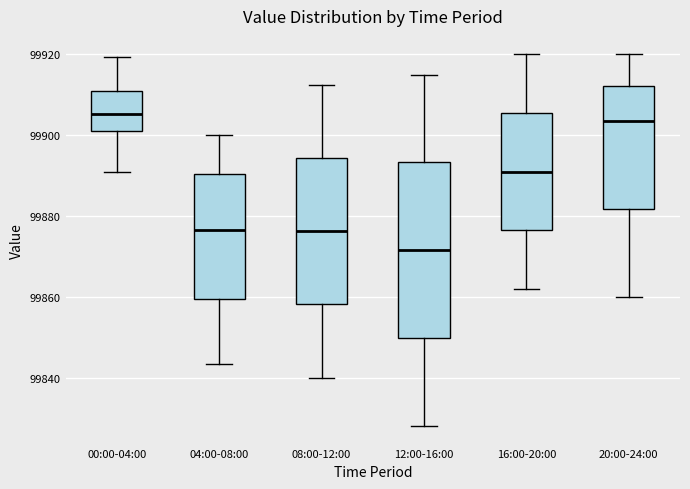

Which box has the lowest median line?

12:00-16:00